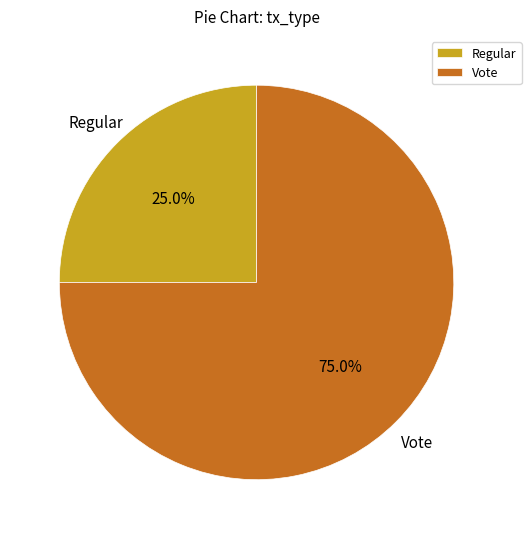

What is the majority slice?

Vote